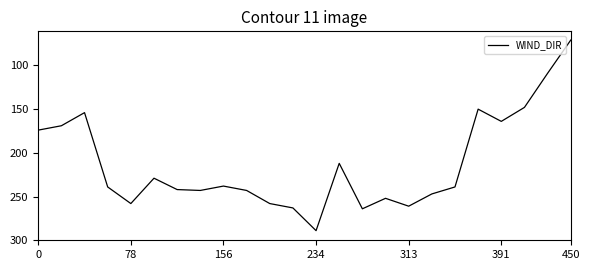

What is the greatest value displayed?

289